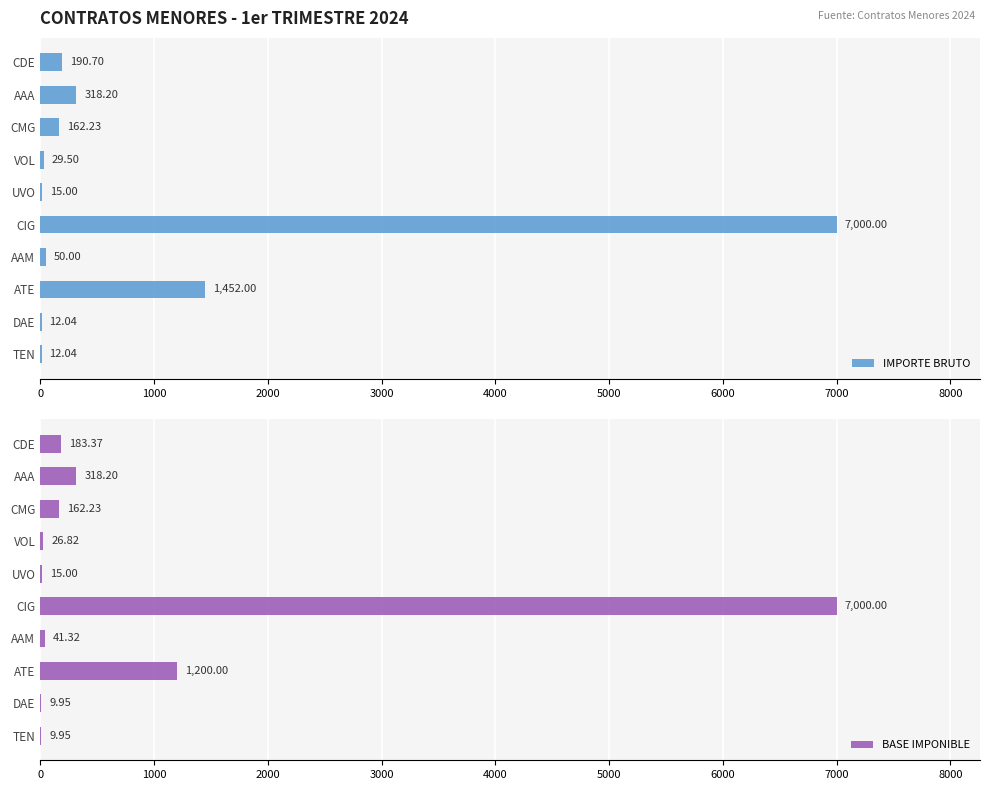

At which label is IMPORTE BRUTO closest to 3506?

ATE